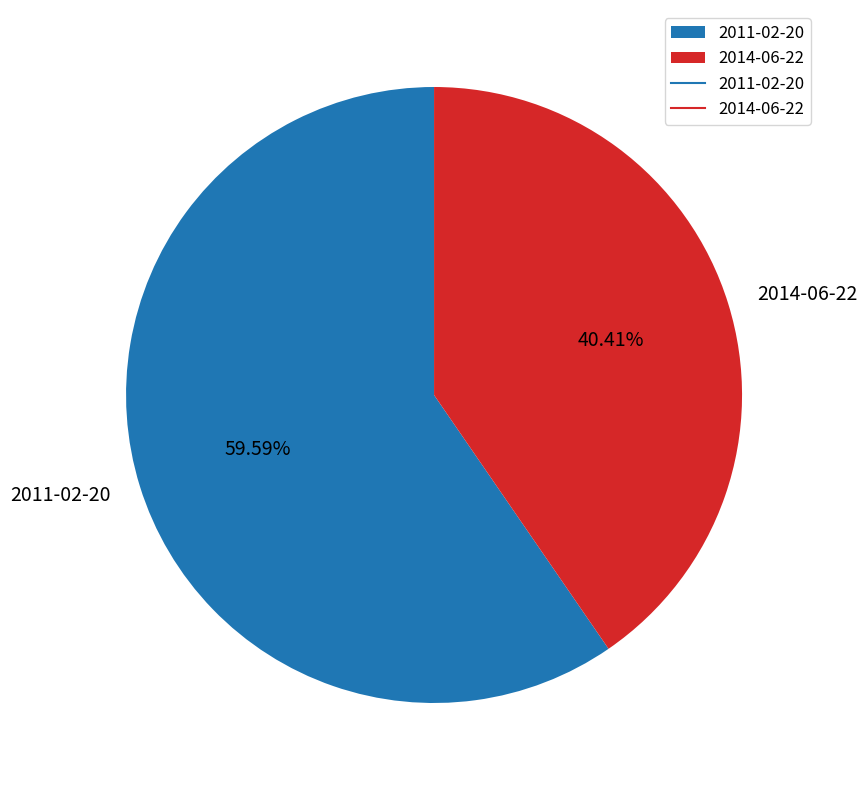

To the nearest percent, what is the difference between the 2011-02-20 and 2014-06-22 slice percentages?

19%